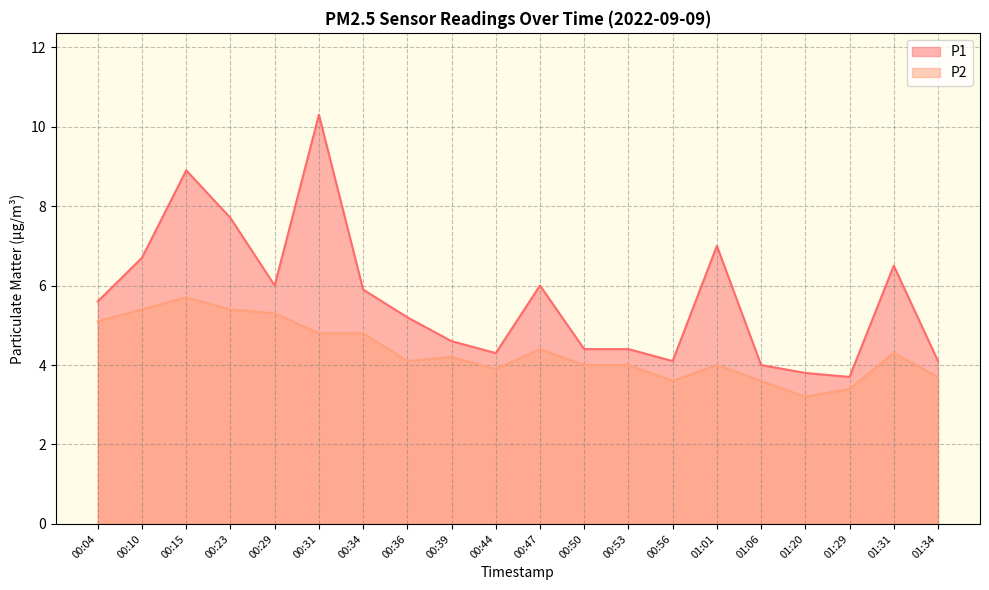

Does the chart have visible grid lines?

Yes